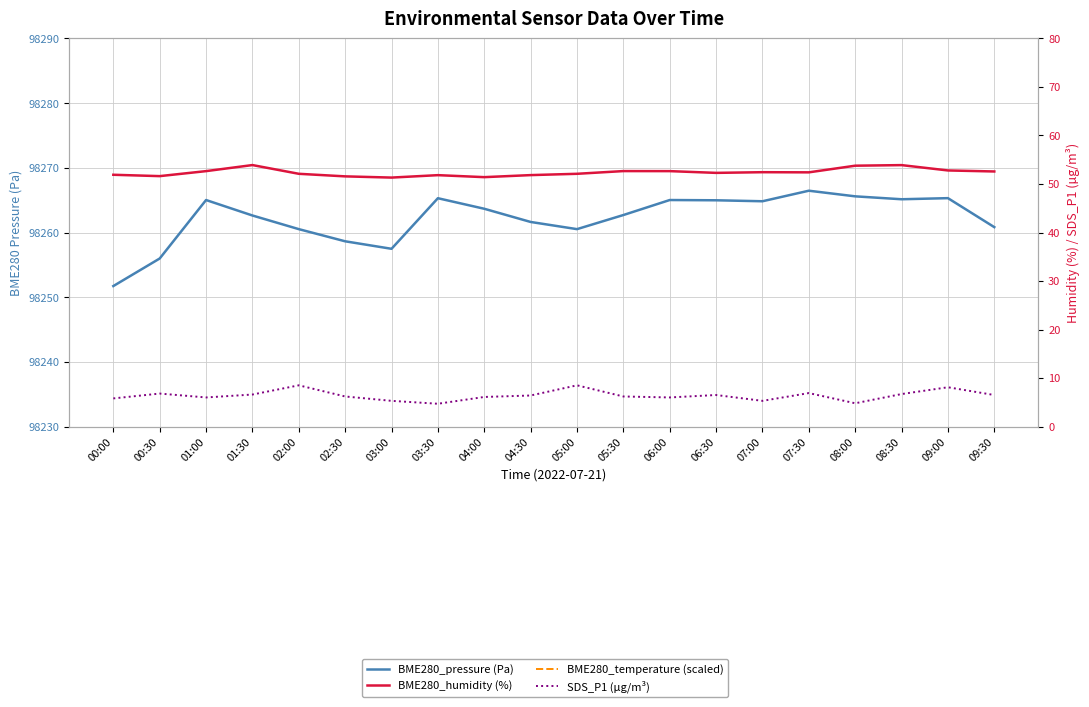

True or false: SDS_P1 (µg/m³) has more than 1 interior local peaks.

True